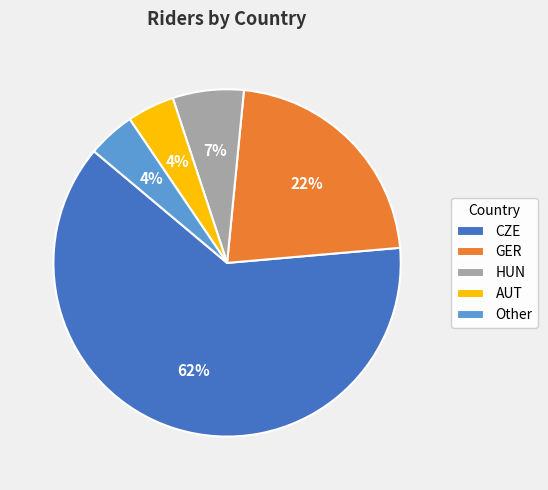

Count the number of slices in the pie.

5